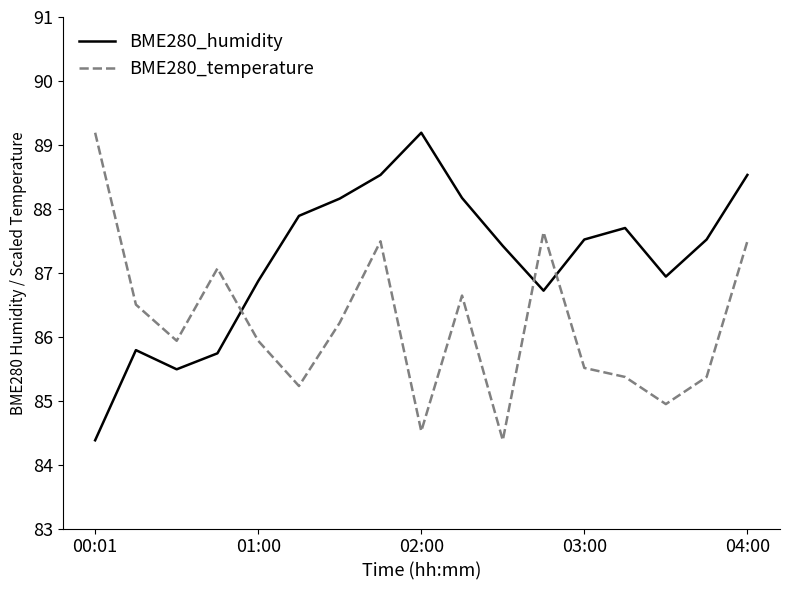

List the series in order of their overall mean, highest first.

BME280_humidity, BME280_temperature